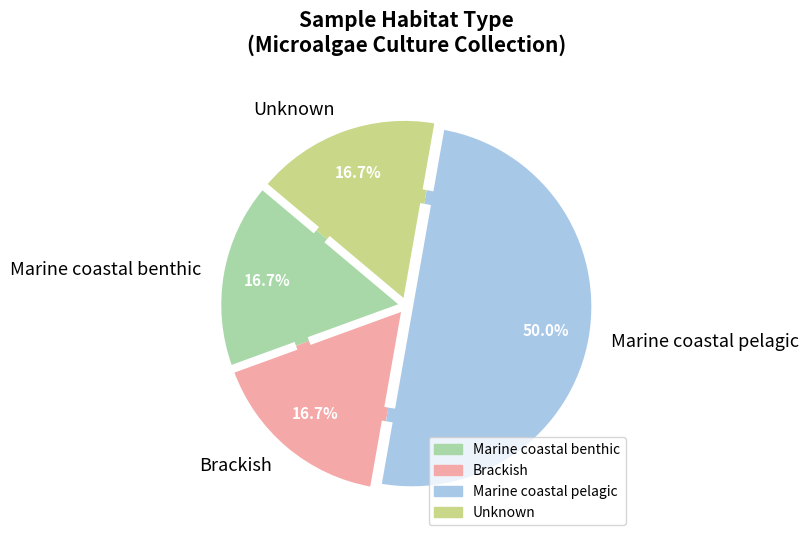

How much of the chart is everything except Marine coastal benthic?

83.3%